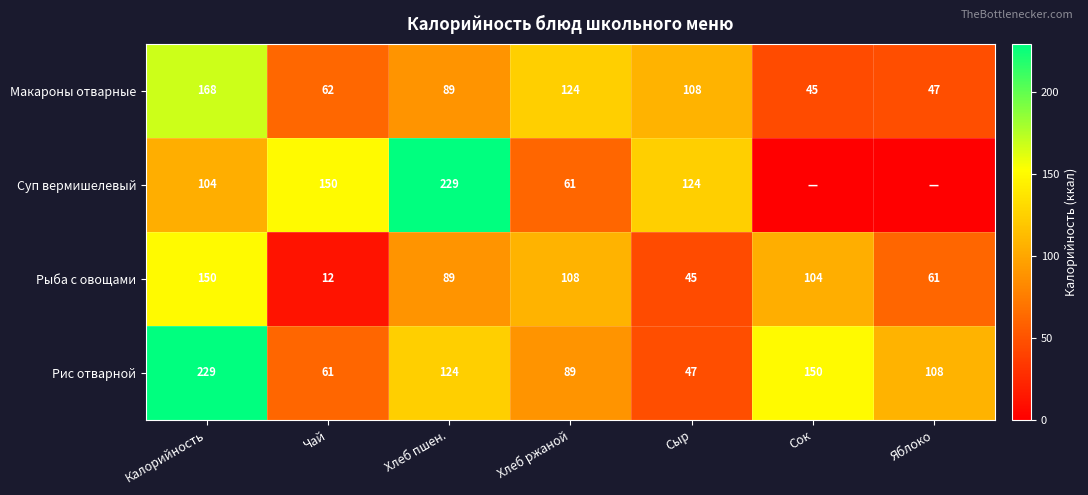

Is the value of Рис отварной at Хлеб ржаной greater than the value of Макароны отварные at Сок?

Yes